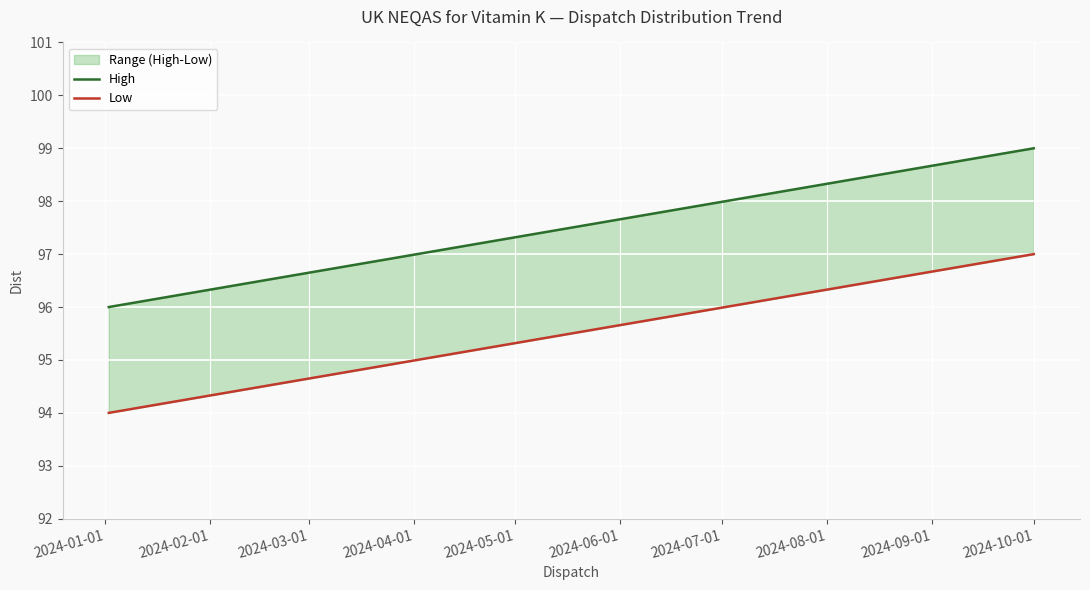

True or false: Low has a value of 94 at 2024-01-01.

True